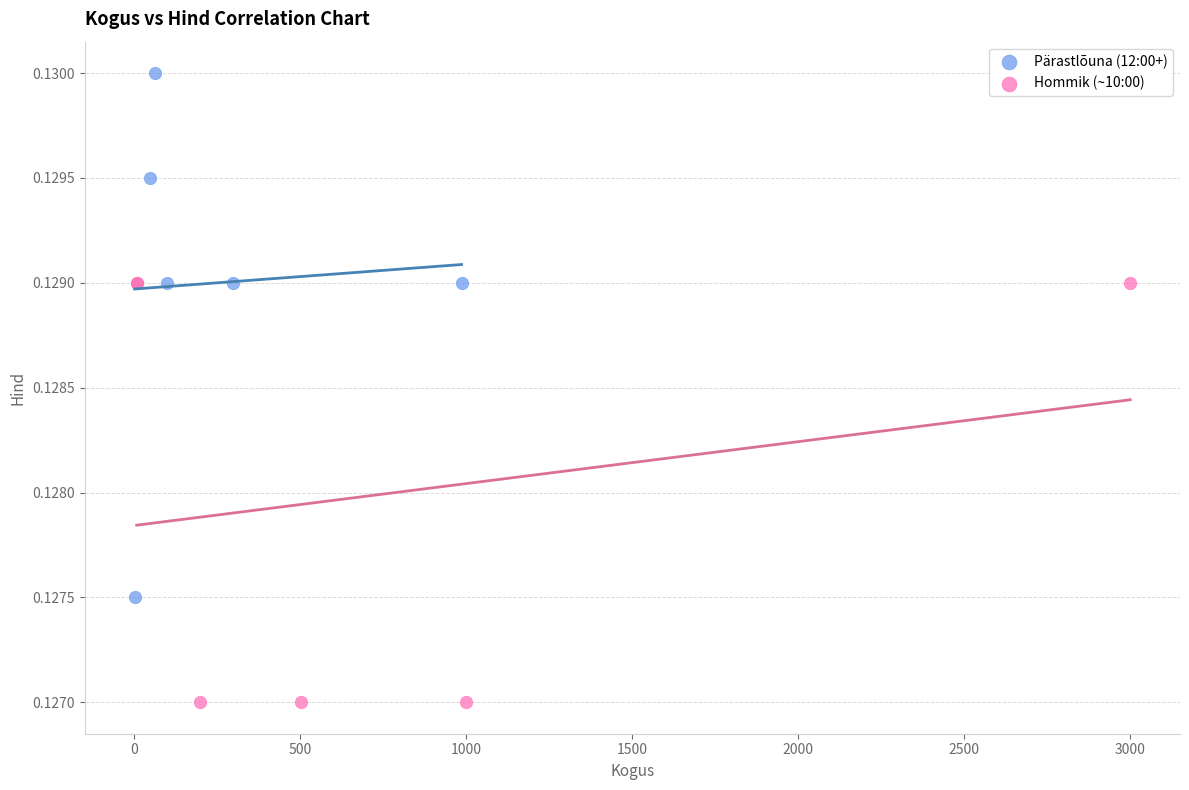

Which series contains the lowest Y value?

Hommik (~10:00)